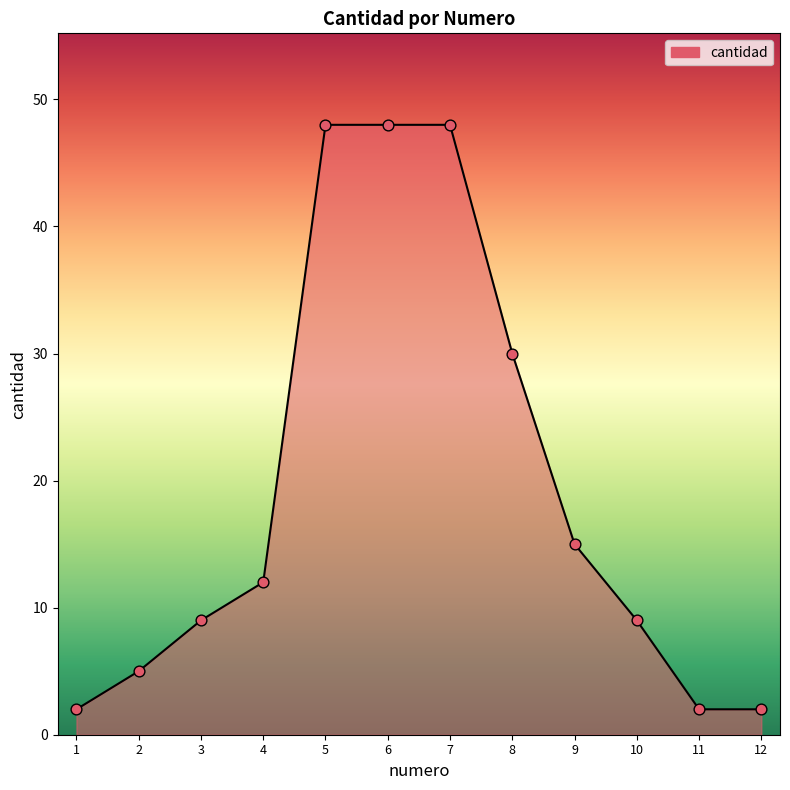

What is the ratio of the value at 9 to the value at 3?

1.7